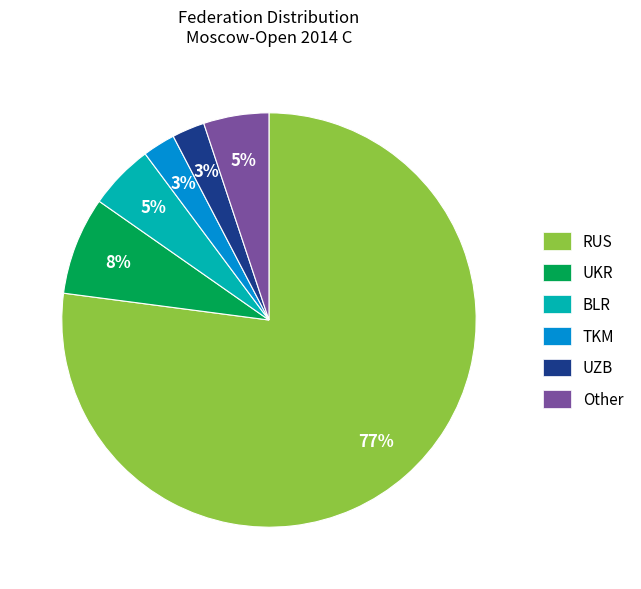

To the nearest percent, what percentage of the pie is BLR?

5%